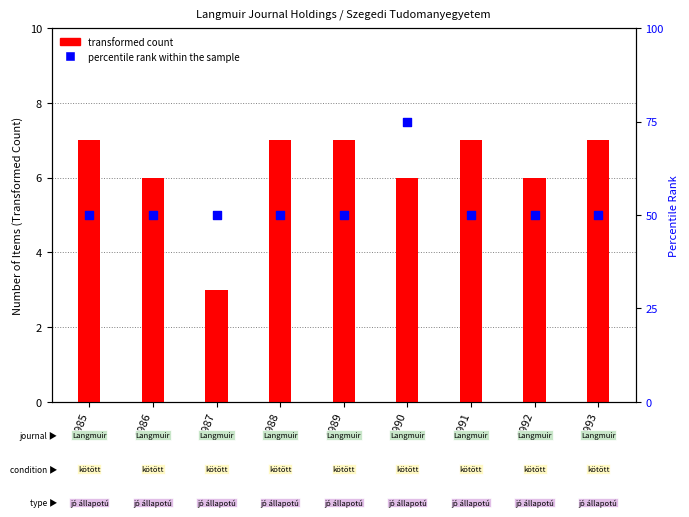

Which series reaches the minimum Y coordinate?

transformed count